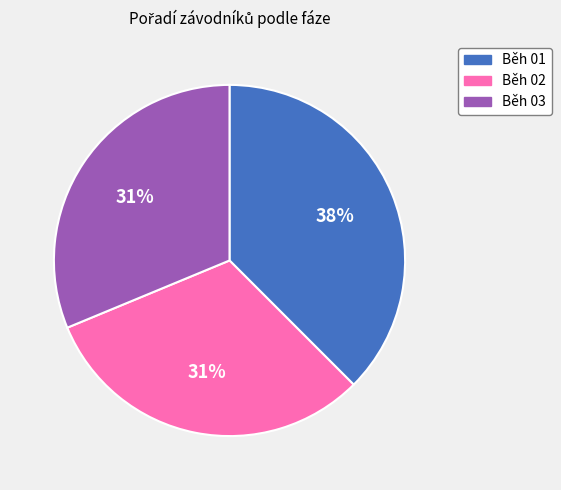

What is the largest slice in the pie chart?

Běh 01